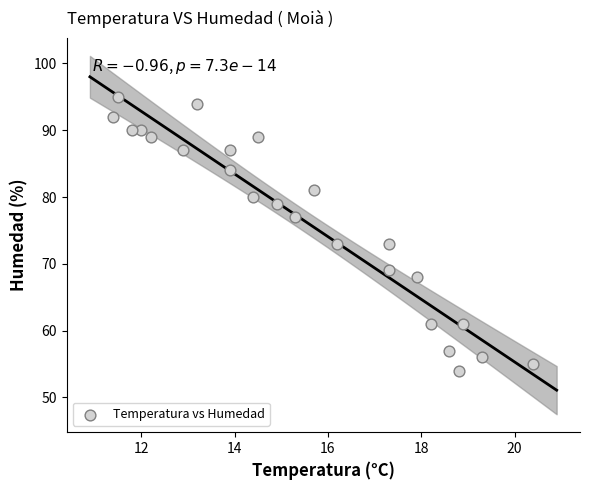

What is the range of Y values (max minus min)?

41